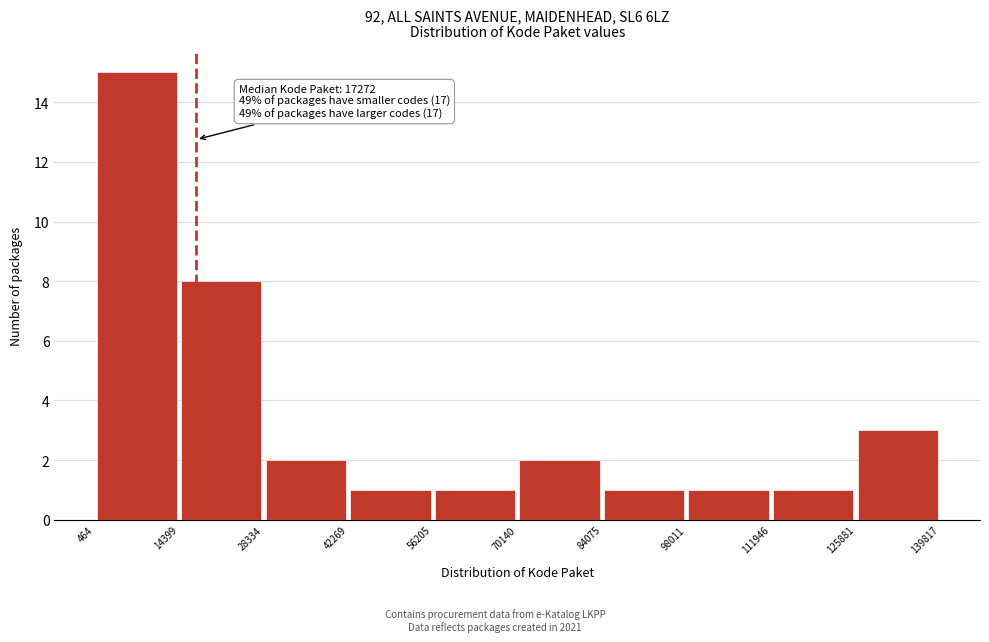

Which range on the x-axis has the tallest bar?

464 to 14399